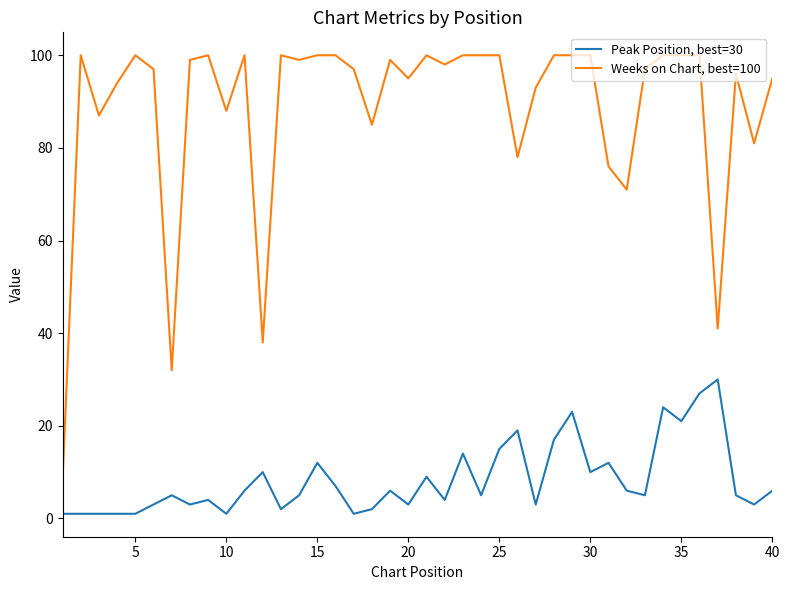

True or false: Peak Position, best=30 and Weeks on Chart, best=100 cross at least once.

False